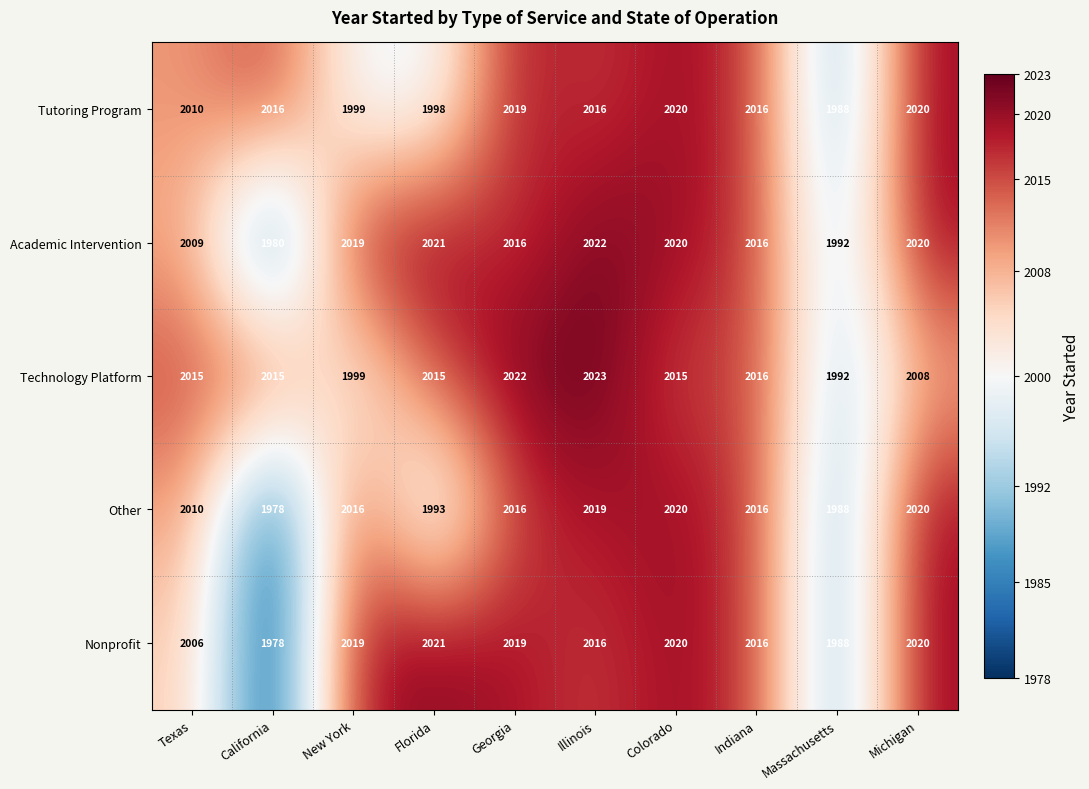

At which category does the chart reach its minimum across all series?

California